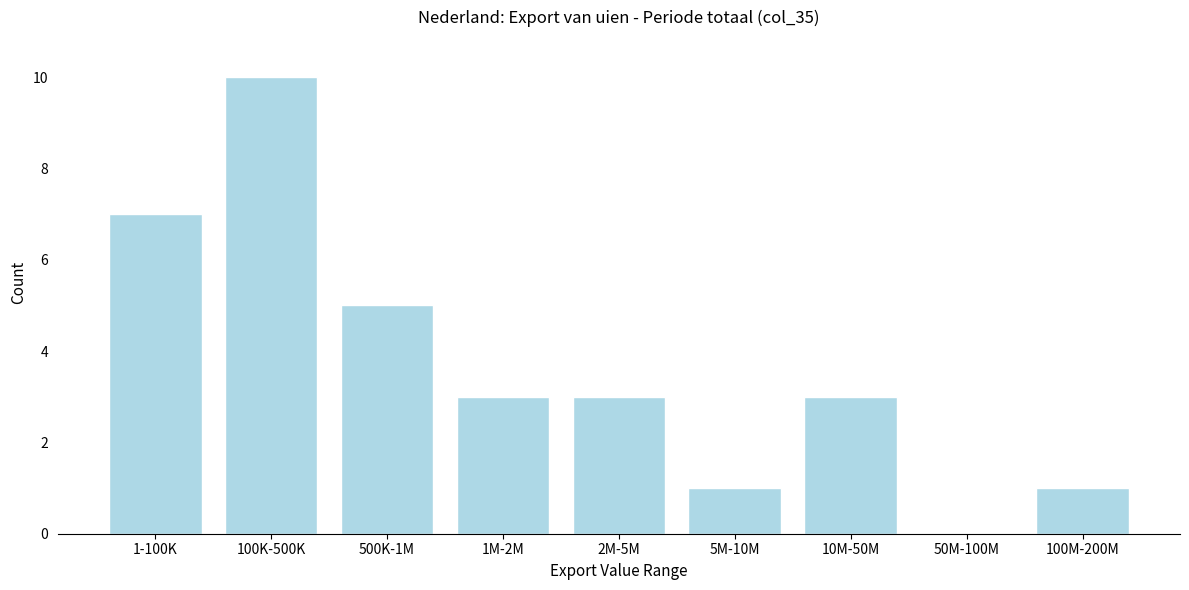

Reading left to right, extract all data points from this chart.

1-100K=7	100K-500K=10	500K-1M=5	1M-2M=3	2M-5M=3	5M-10M=1	10M-50M=3	50M-100M=0	100M-200M=1